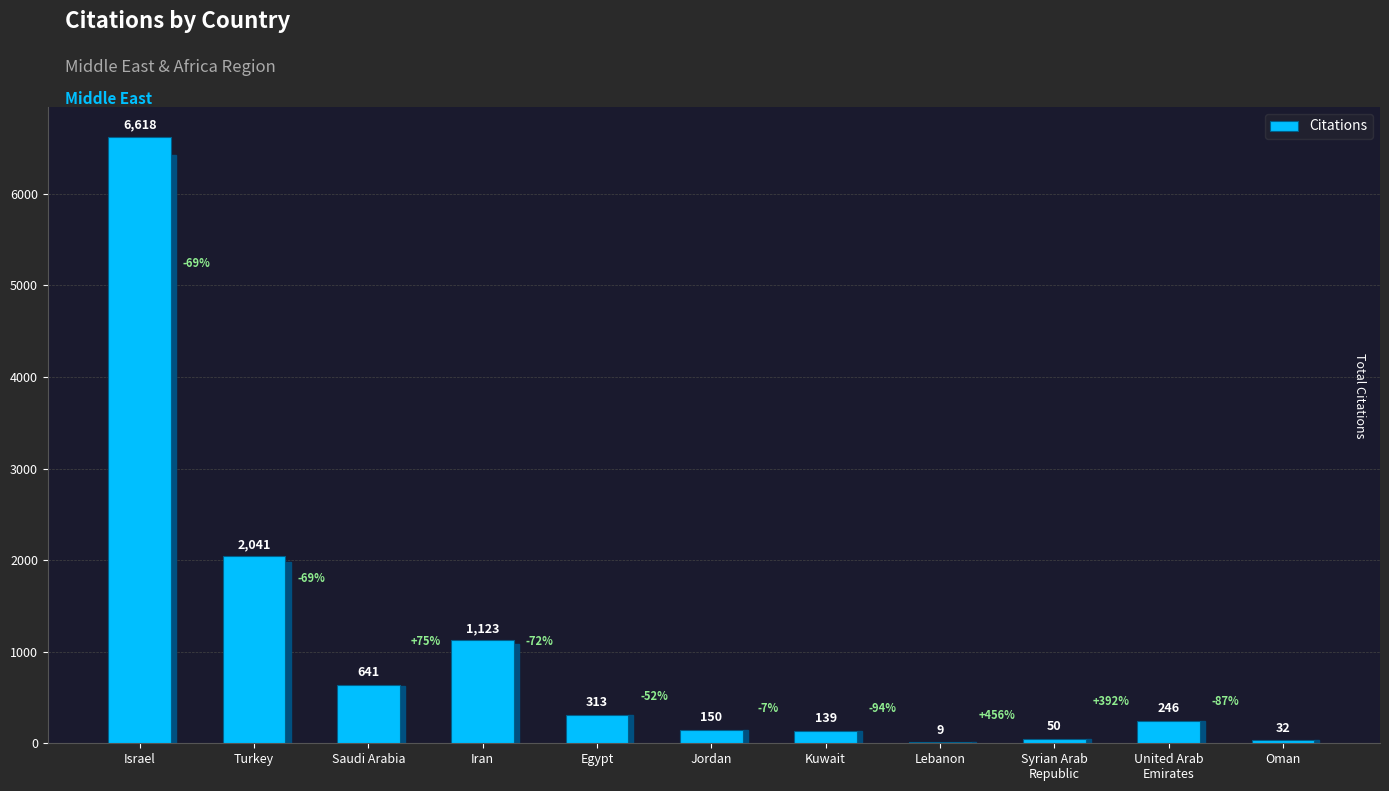

Approximately how many times larger is the value at Iran compared to Oman?

35.1